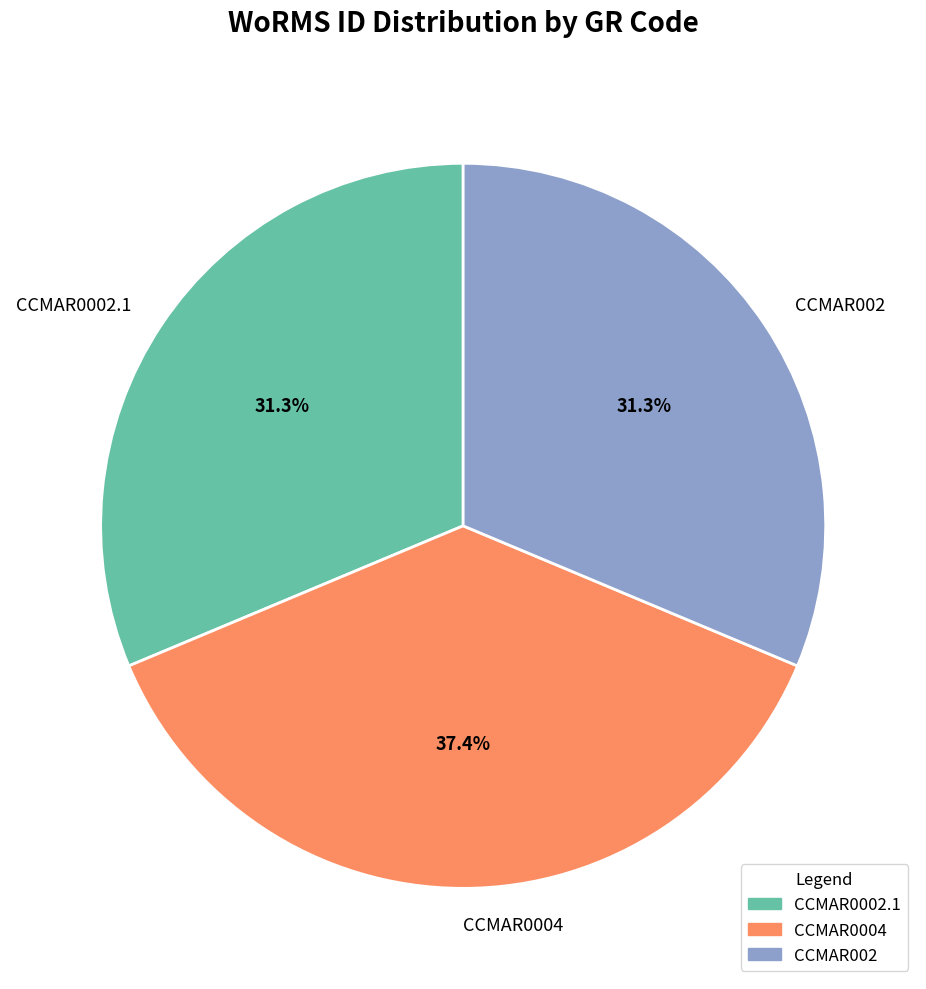

What is the largest slice in the pie chart?

CCMAR0004